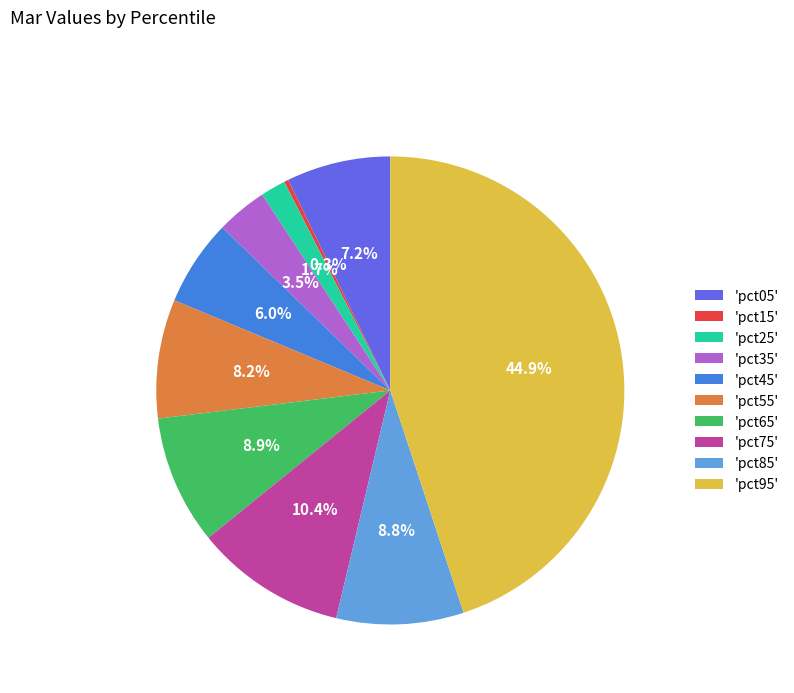

Which slice is the largest?

'pct95'